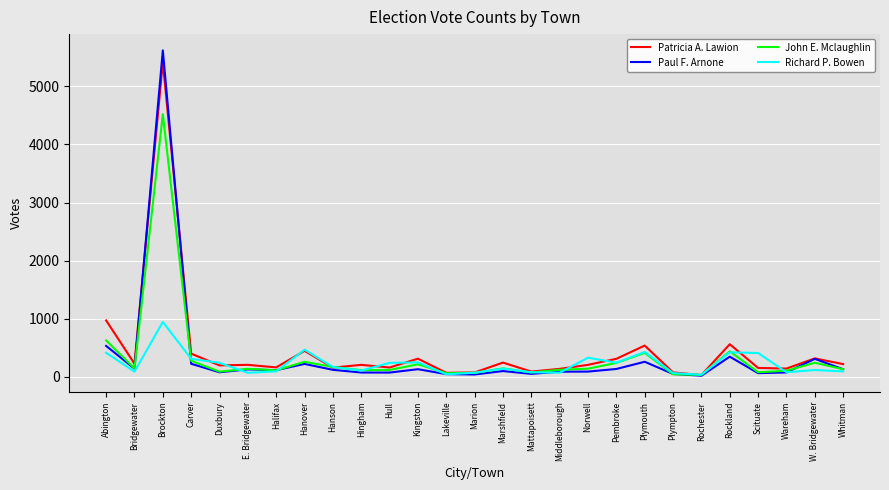

Where is the first local minimum for Patricia A. Lawion?

Bridgewater